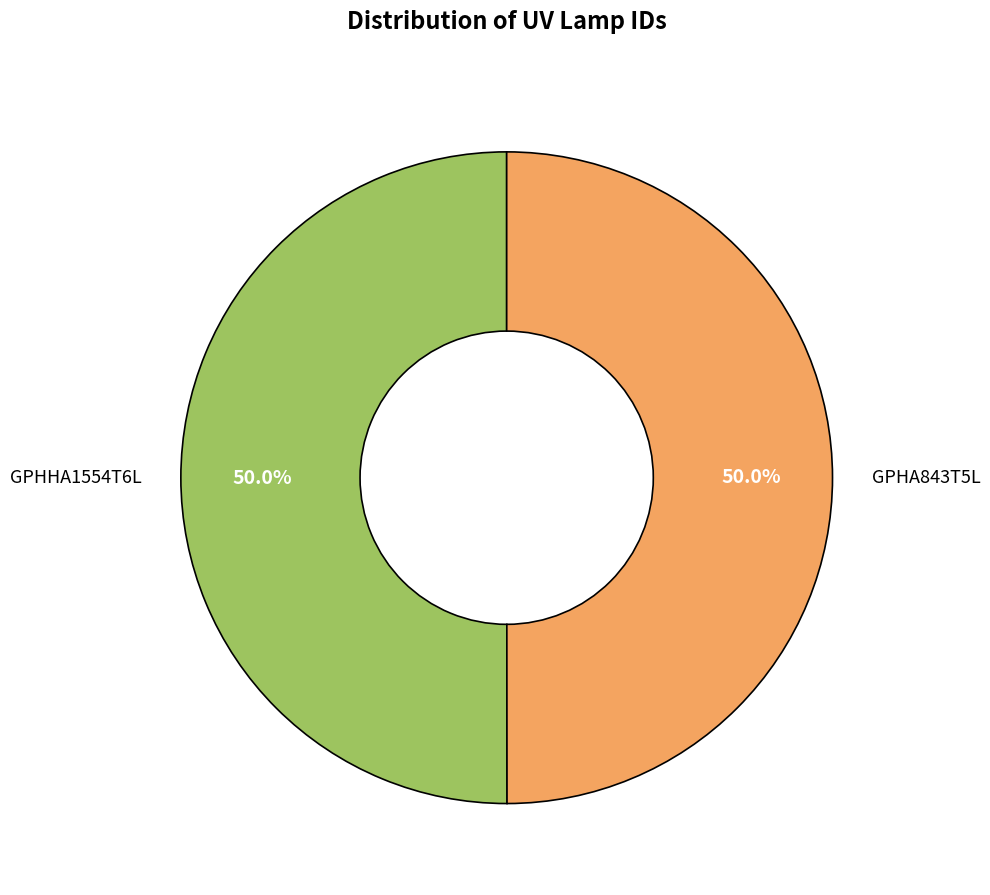

How many slices are in this pie chart?

2